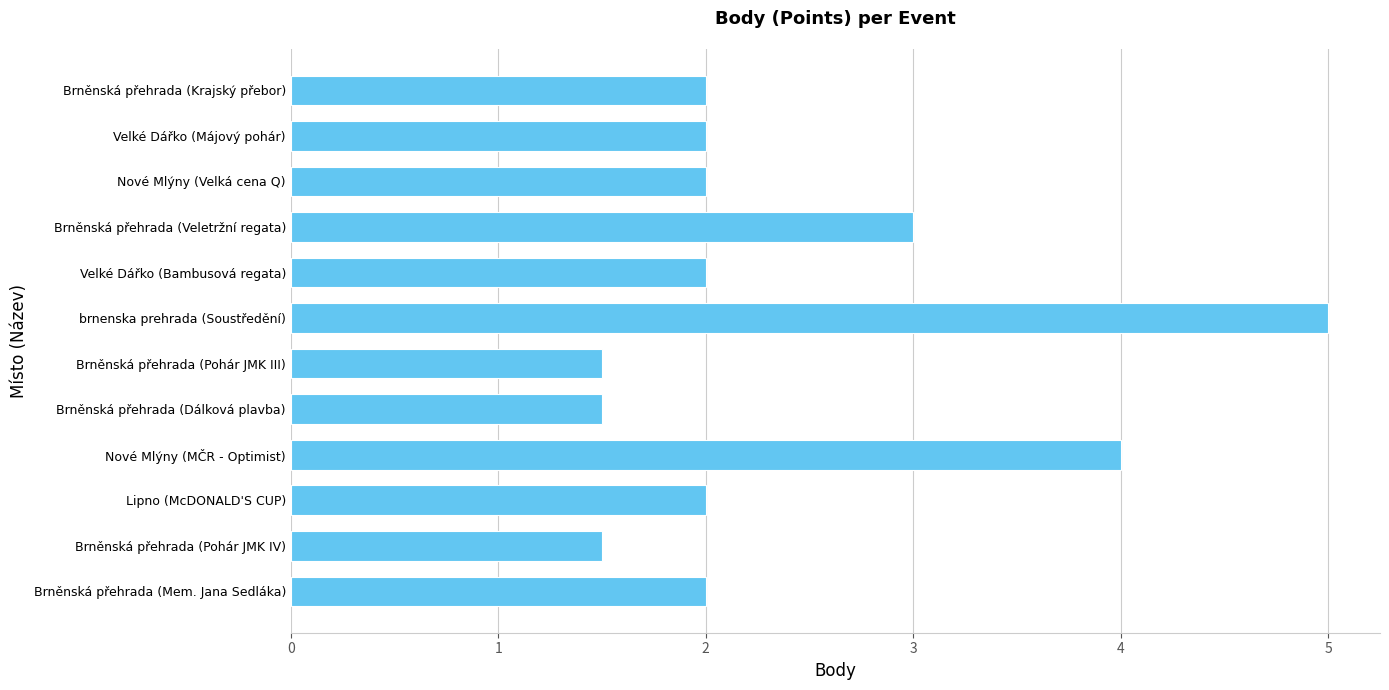

Is it true that the value at Velké Dářko (Májový pohár) is 3.2?

False